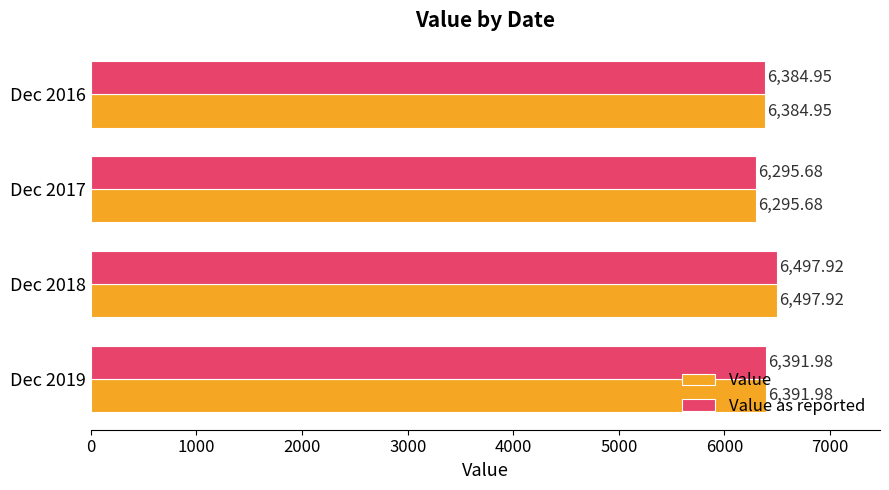

What is the difference between the maximum and minimum values in the Value series?

202.2